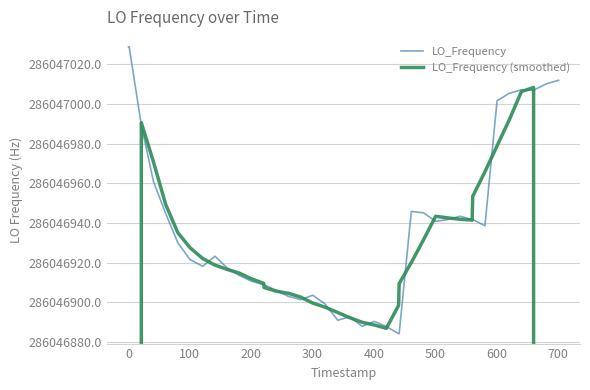

True or false: LO_Frequency (smoothed) has a value of 64381356.2 at 17.

False